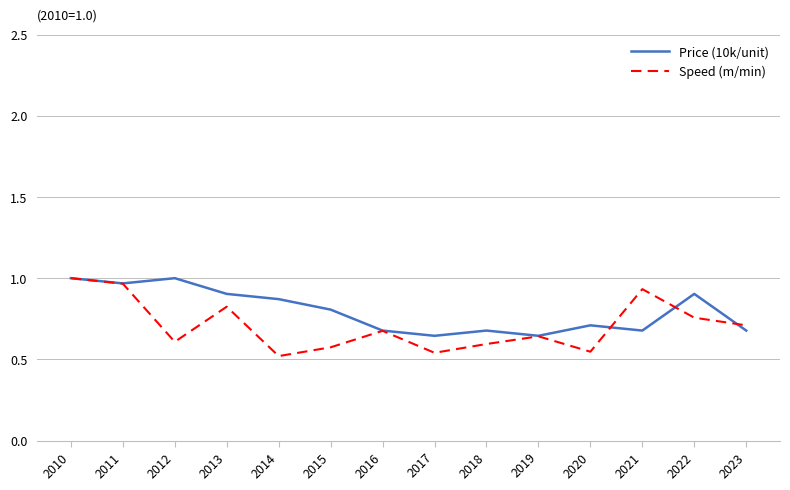

What is the sum of the Speed (m/min) values at 2019 and 2020?

1.2